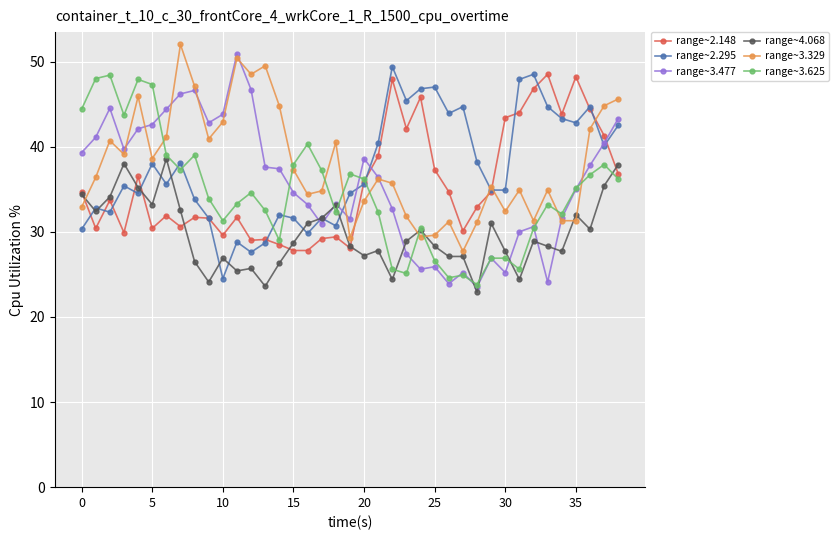

True or false: range~2.148 and range~3.477 intersect in this chart.

True